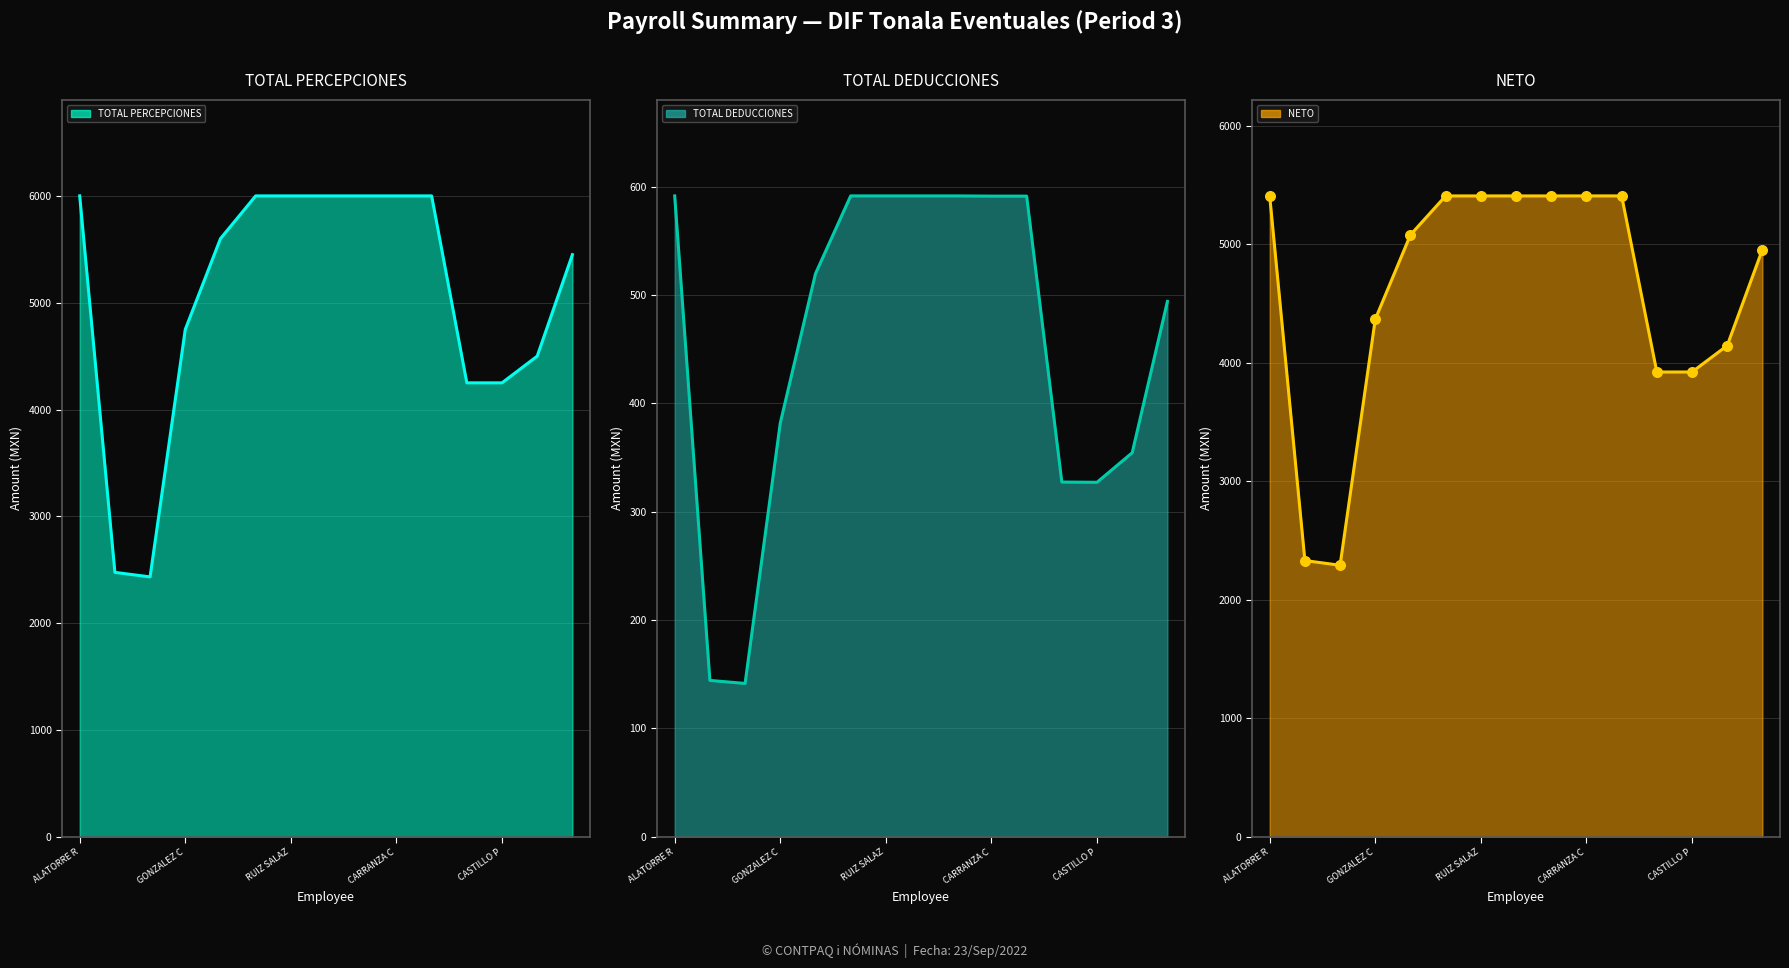

Which series reaches the minimum Y coordinate?

TOTAL DEDUCCIONES